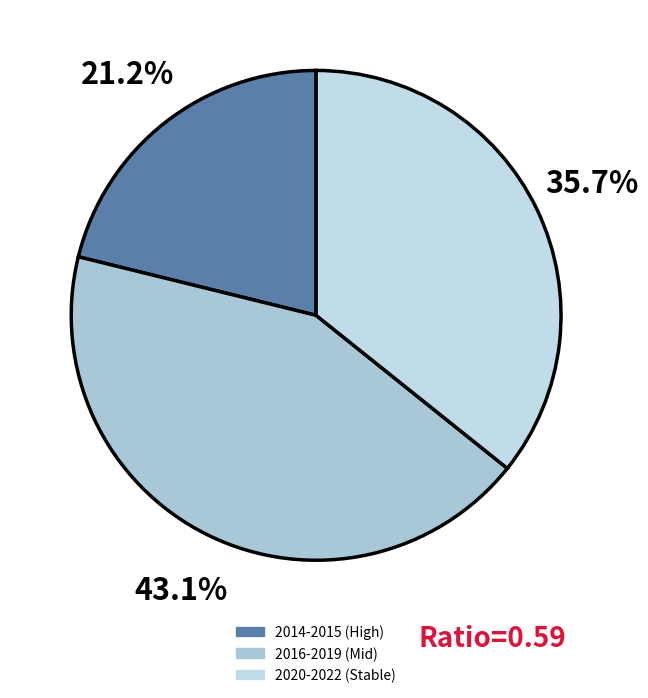

Rank the categories by value from highest to lowest.

2016-2019 (Mid), 2020-2022 (Stable), 2014-2015 (High)